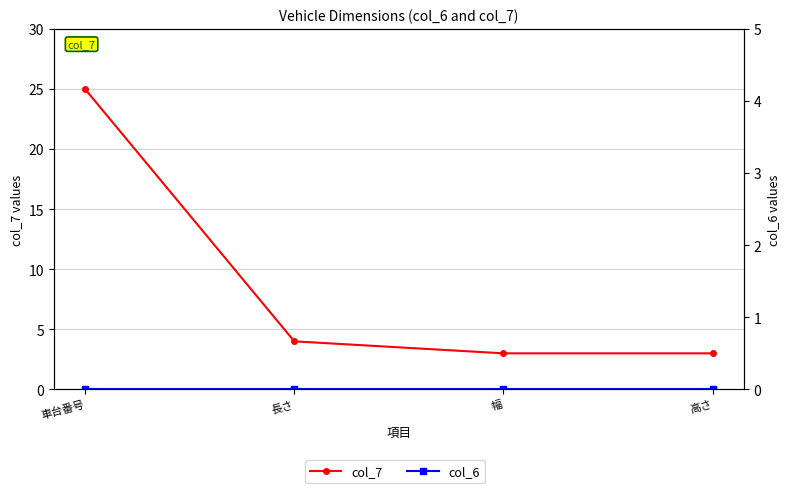

True or false: col_7 and col_6 cross at least once.

False